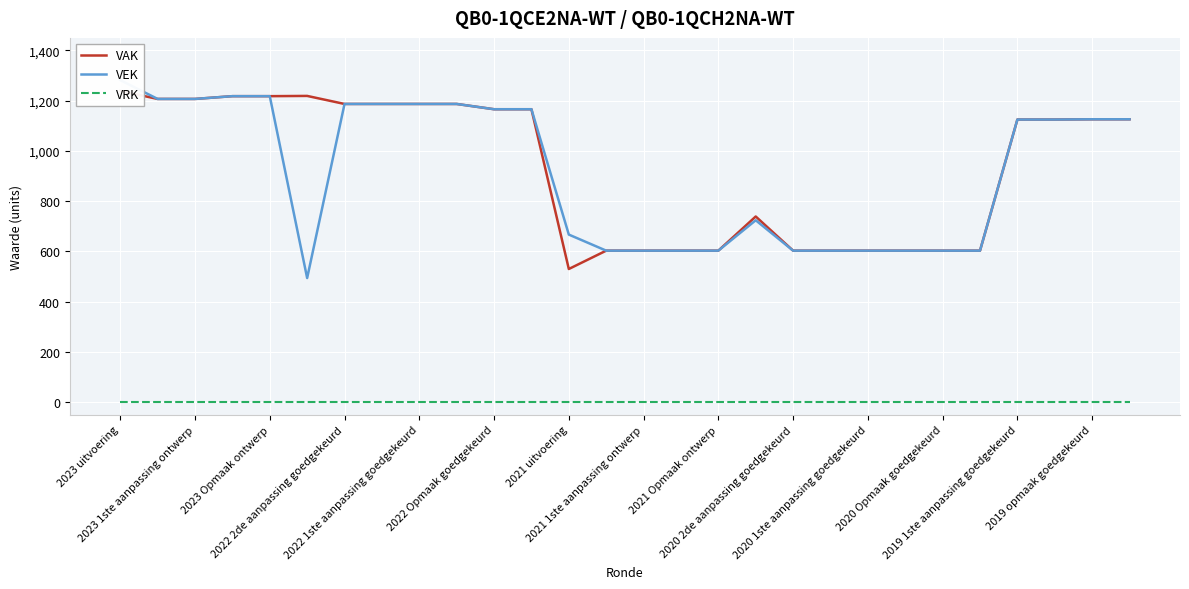

True or false: VEK has a value of 270 at 19.

False